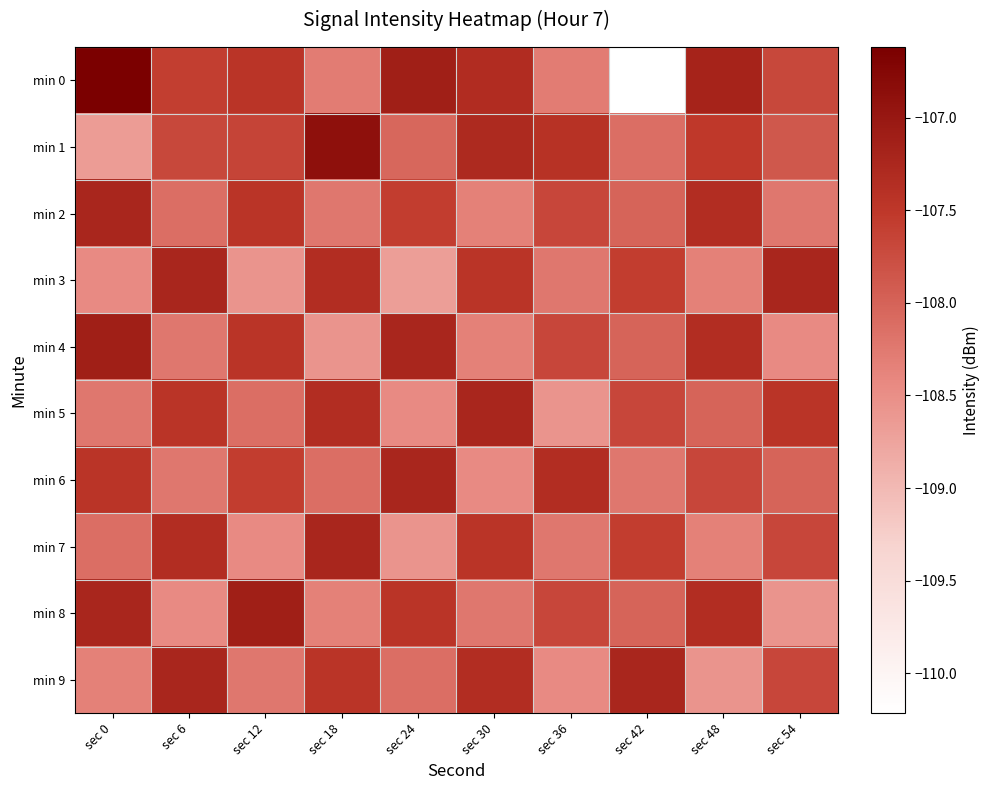

Rank the series at sec 0 from highest to lowest value.

min 0, min 4, min 2, min 8, min 6, min 7, min 5, min 9, min 3, min 1